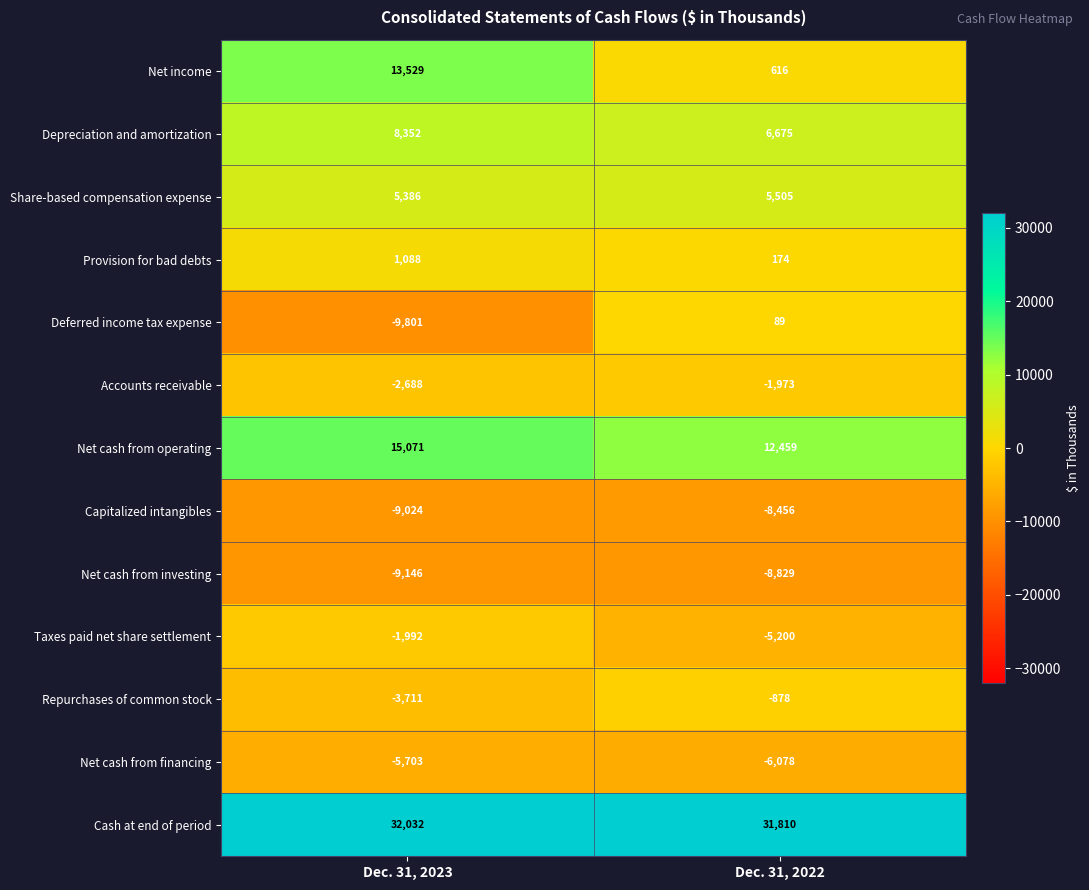

The value of Net cash from financing at Dec. 31, 2023 is -8521. True or false?

False